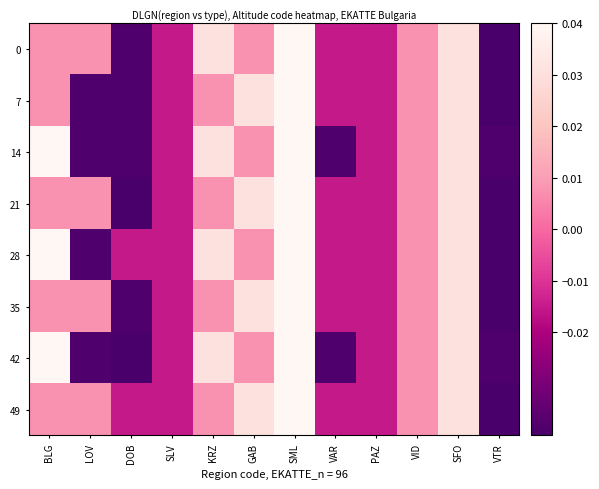

At which category is the sum across all series the highest?

SML